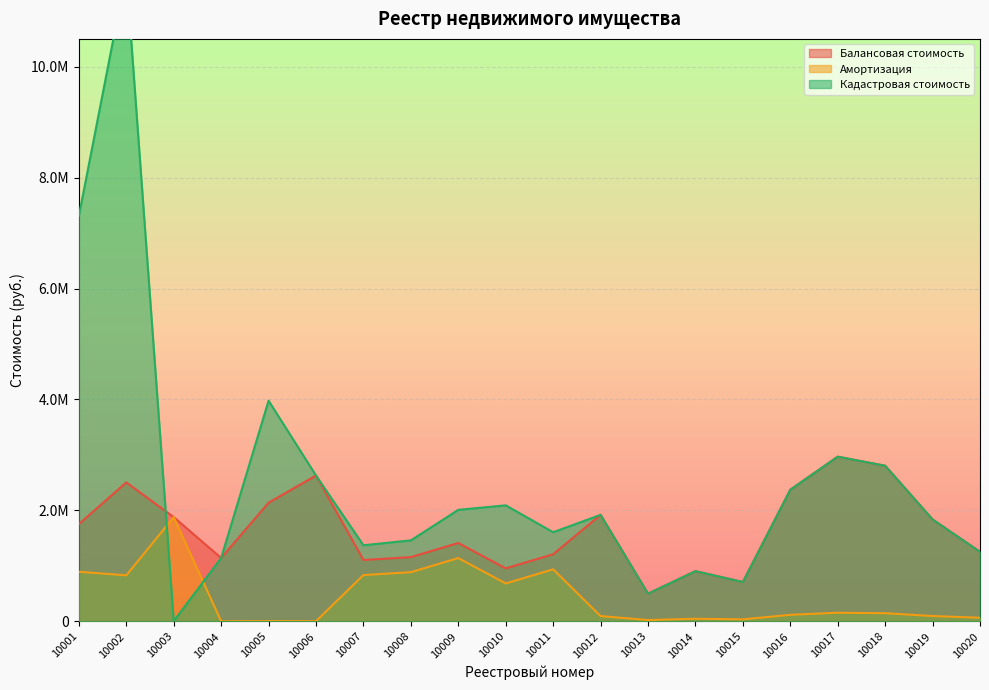

What is the total value across all series at 10017?

6095306.4